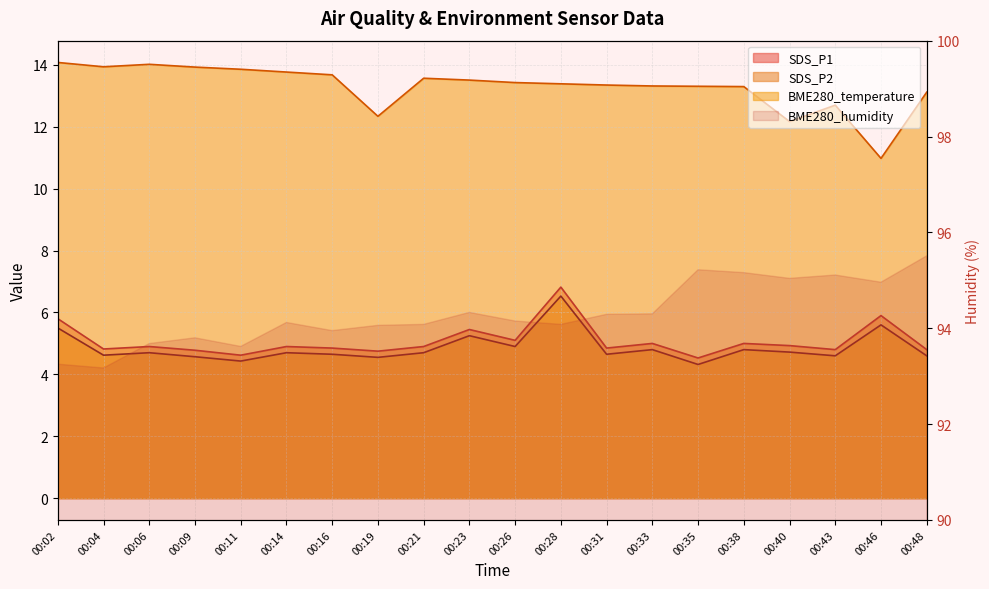

True or false: SDS_P1 and BME280_temperature cross at least once.

False